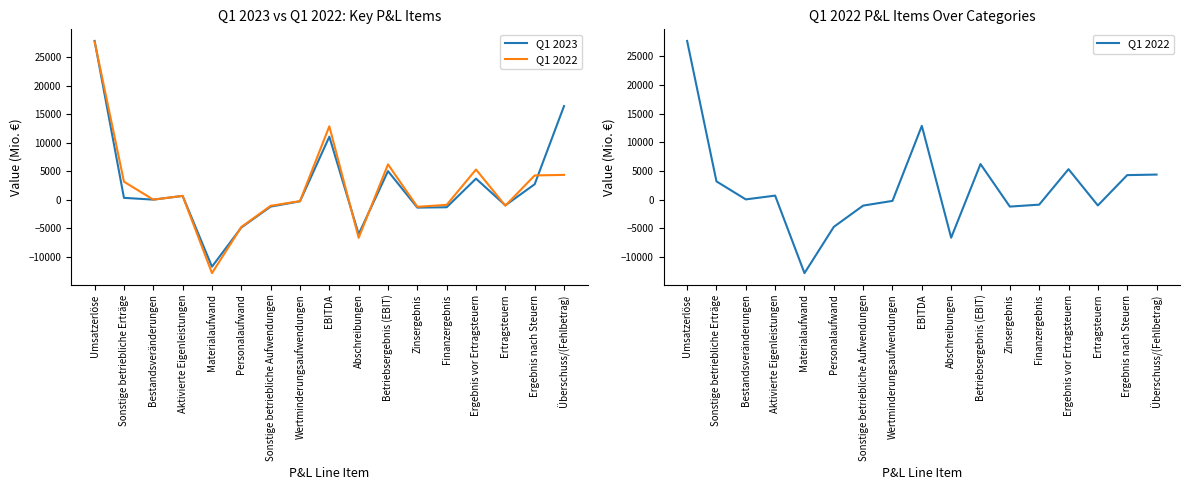

Which series ends up on top after the final intersection of Q1 2023 and Q1 2022?

Q1 2023